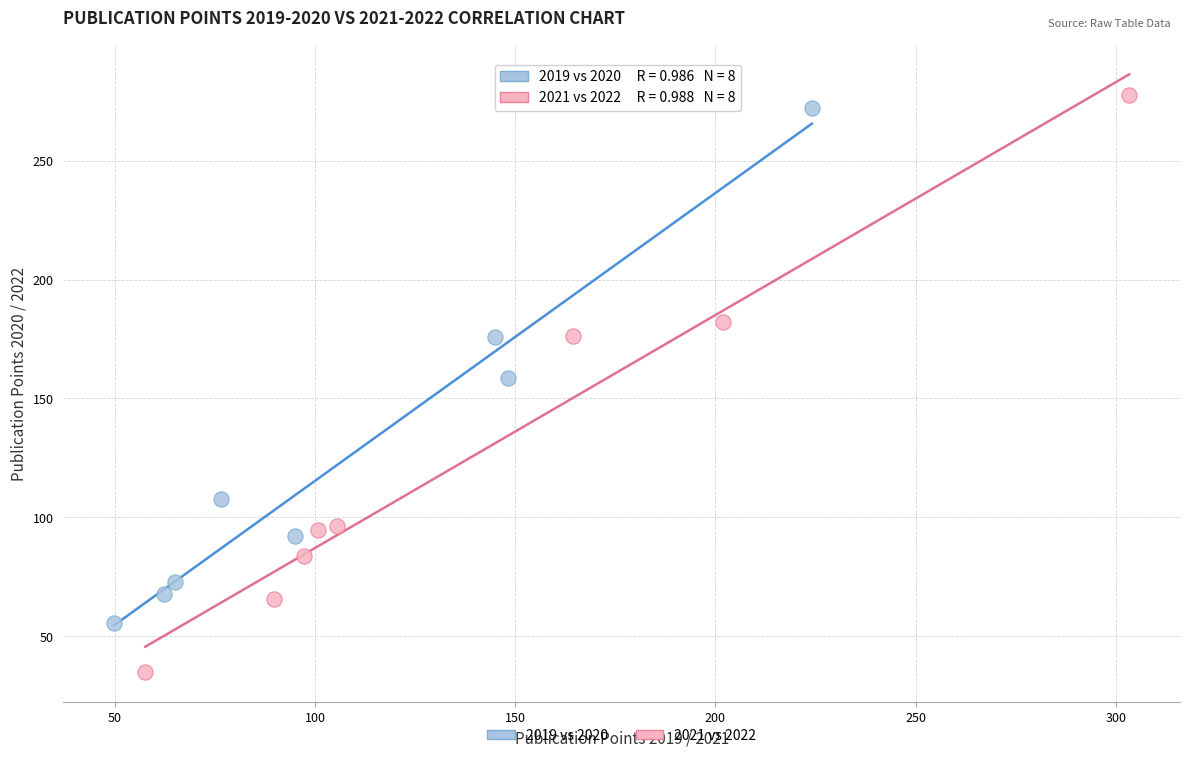

Which series has the largest Y range (max minus min)?

2021 vs 2022